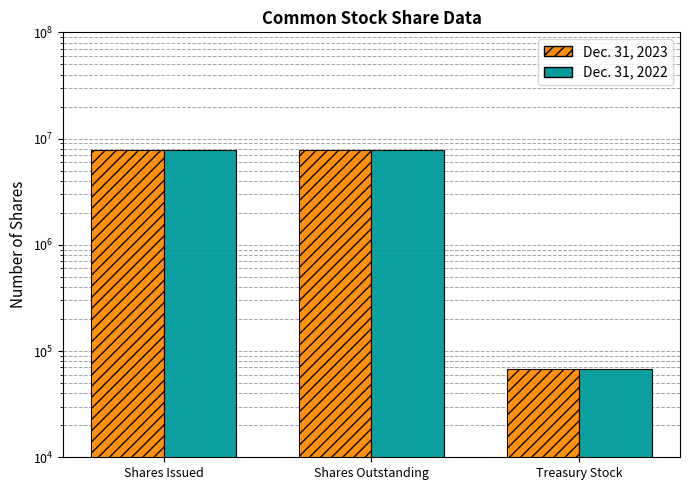

The value of Dec. 31, 2023 at Shares Outstanding is 7750864. True or false?

True